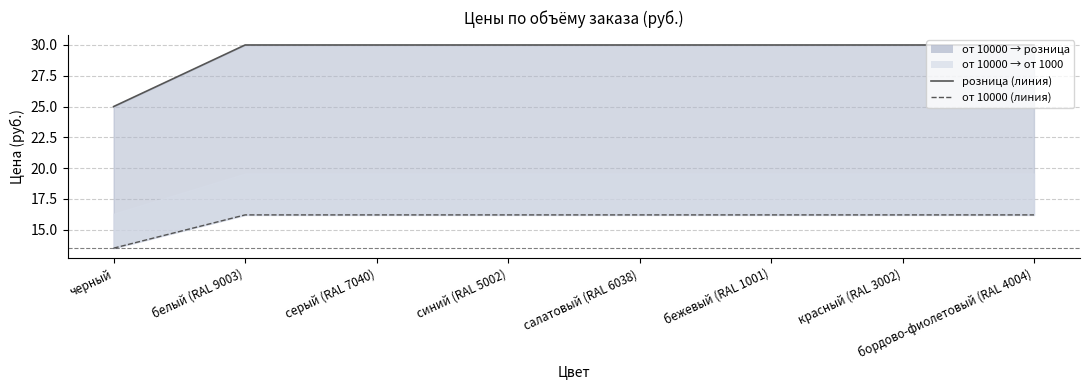

True or false: от 10000 has more than 0 interior local peaks.

False